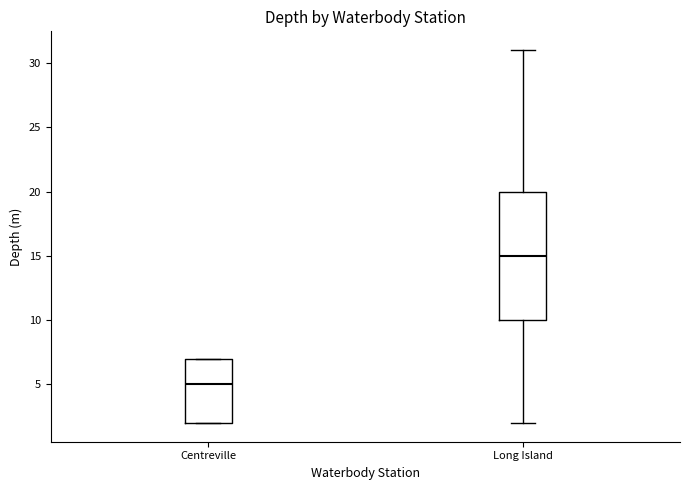

Comparing the boxes themselves (not the whiskers), which one is the tallest?

Long Island